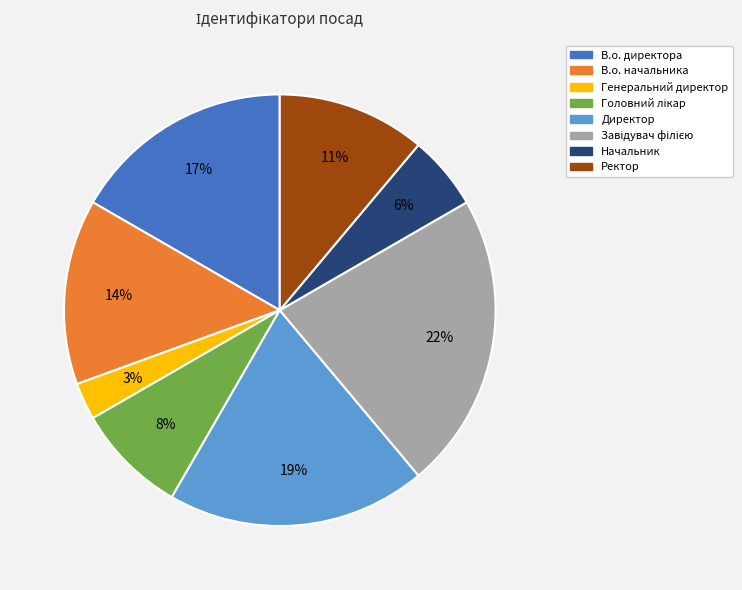

The Директор slice represents 19% of the pie. True or false?

True